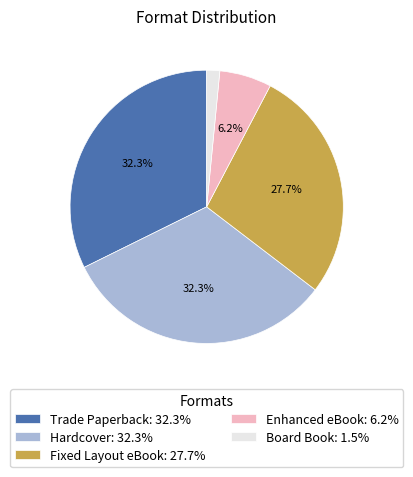

Count the number of slices in the pie.

5